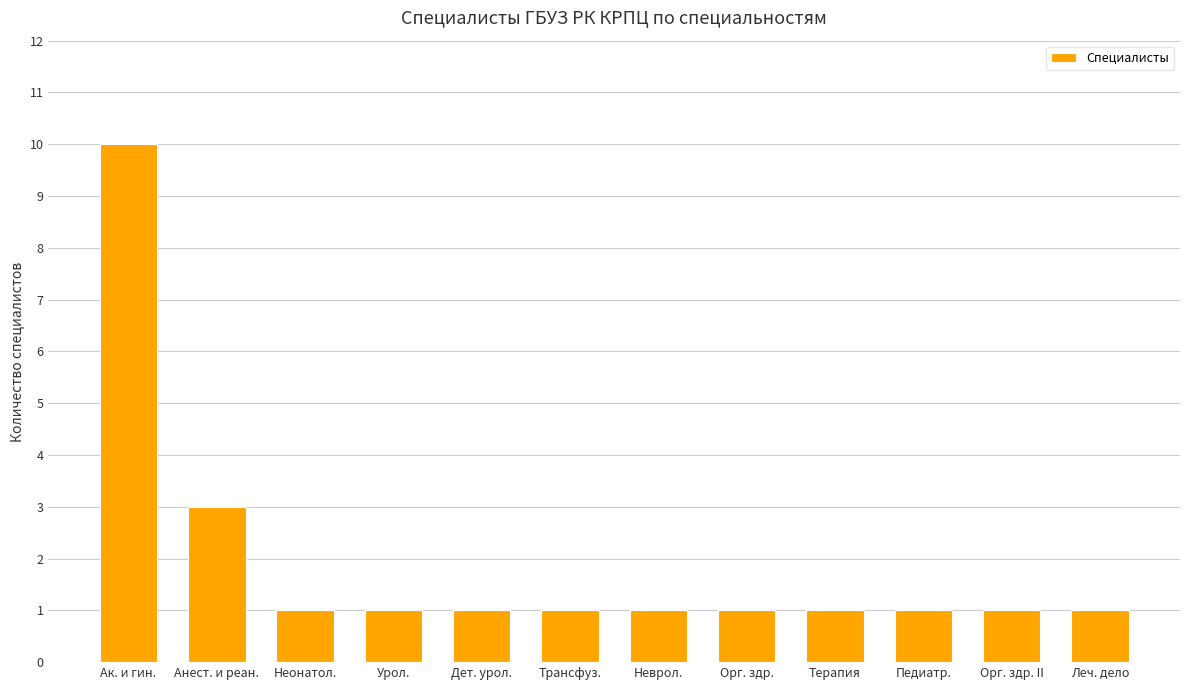

What is the change in value from Ак. и гин. to Терапия?

-9